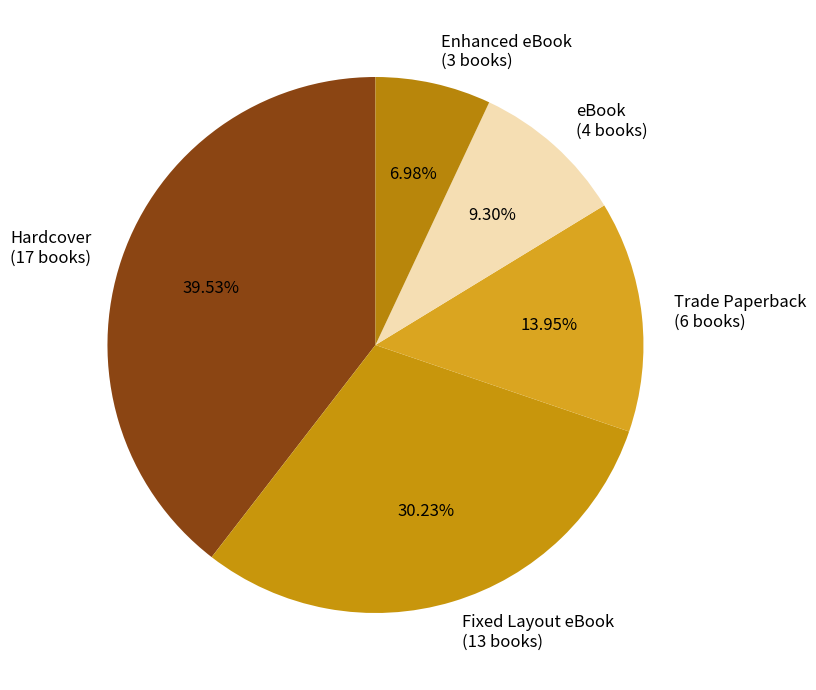

To the nearest percent, what portion does Fixed Layout eBook represent?

30%